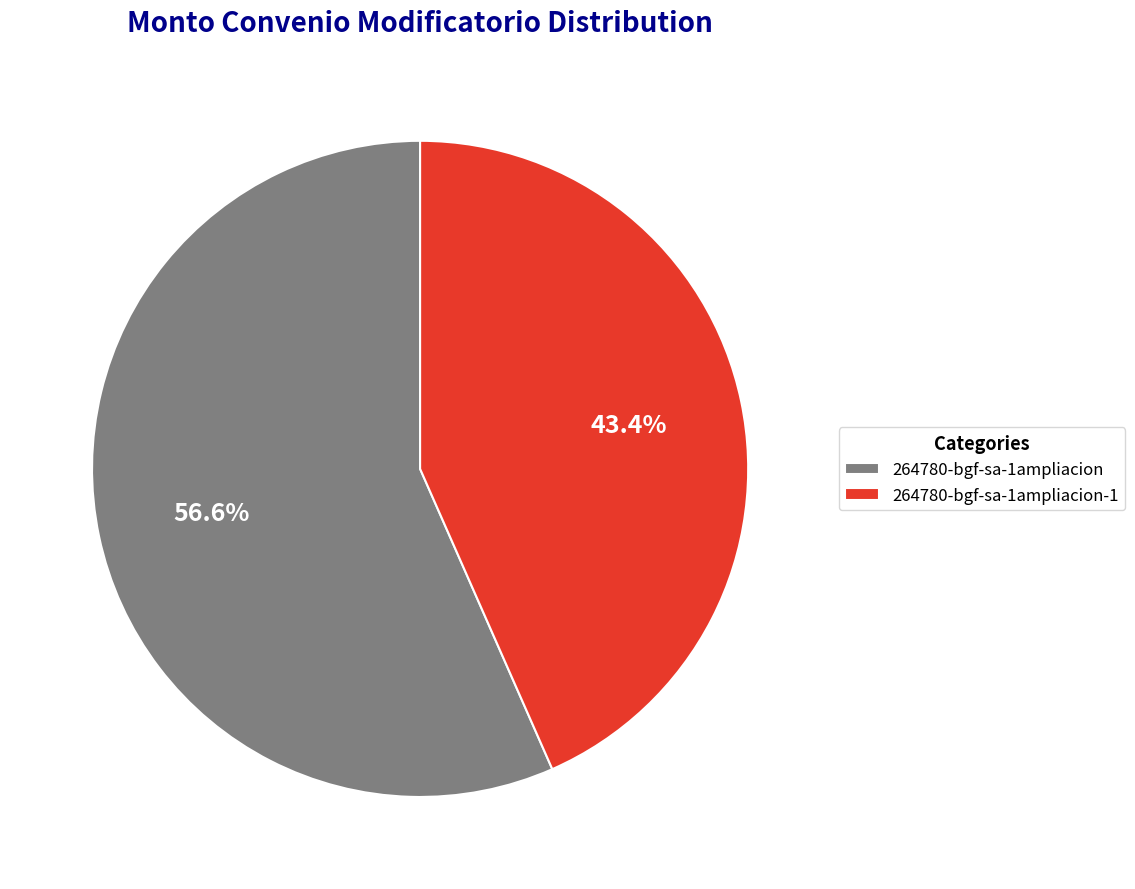

What is the majority slice?

264780-bgf-sa-1ampliacion